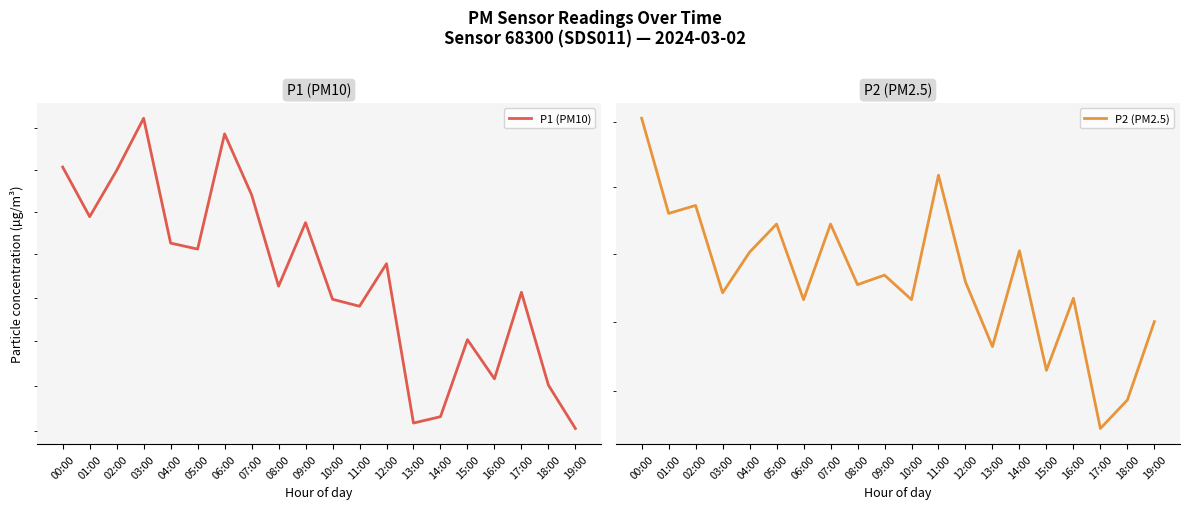

How many lines are shown in the chart?

2